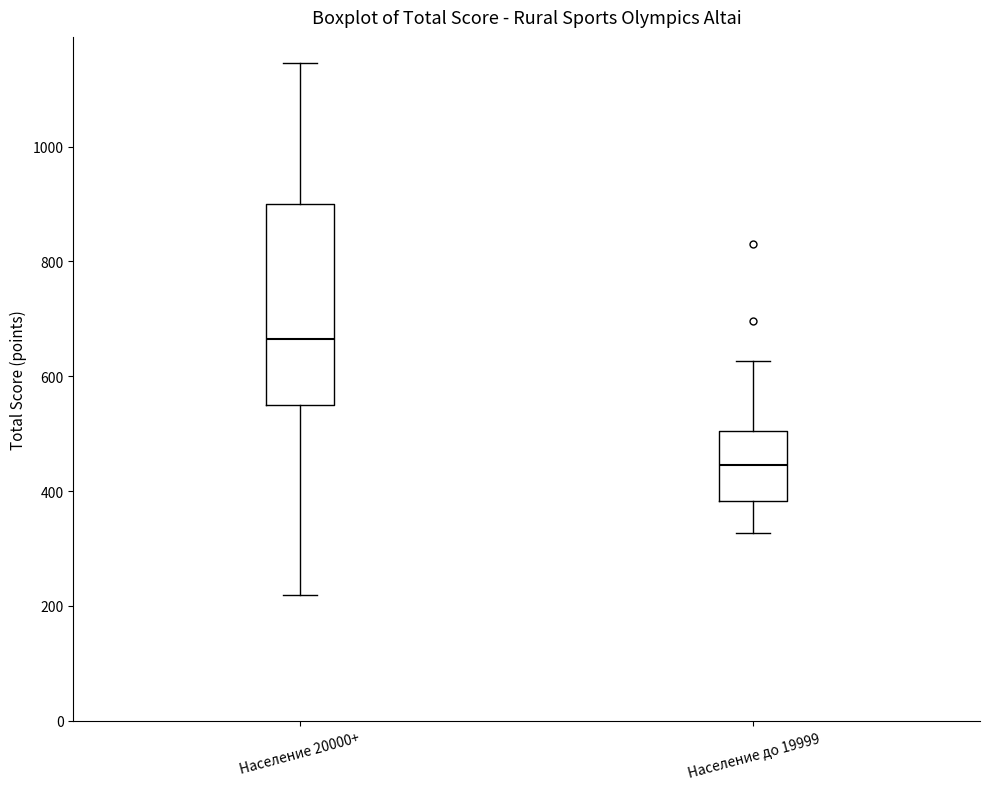

Which box is the tallest, from its lower edge to its upper edge?

Население 20000+